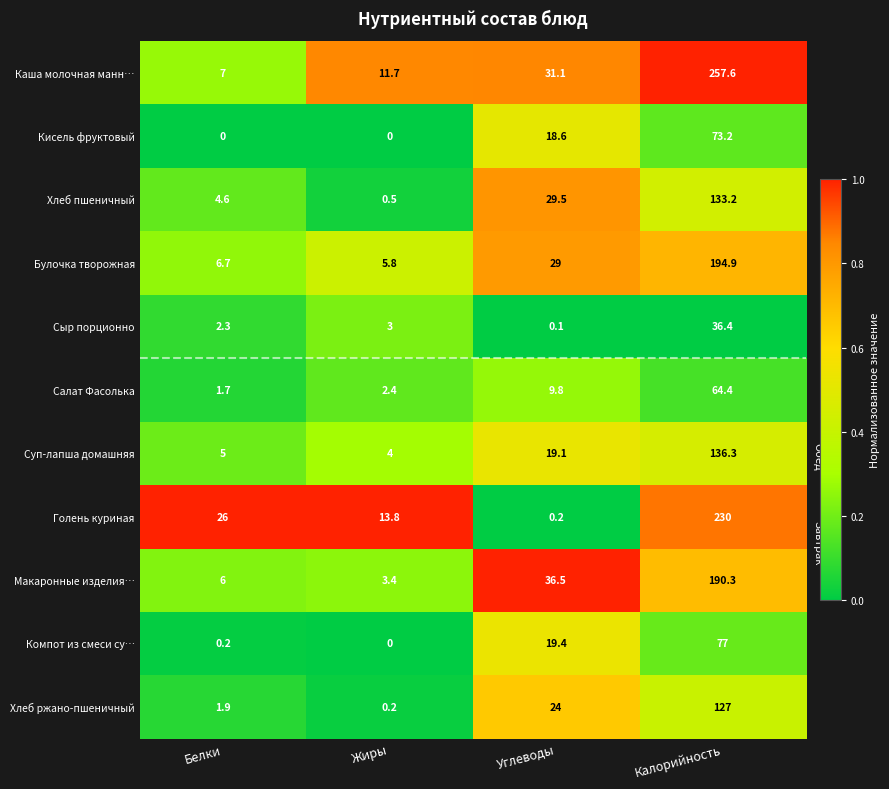

What is the difference between the second highest and second lowest values in the Макаронные изделия… series?

30.5